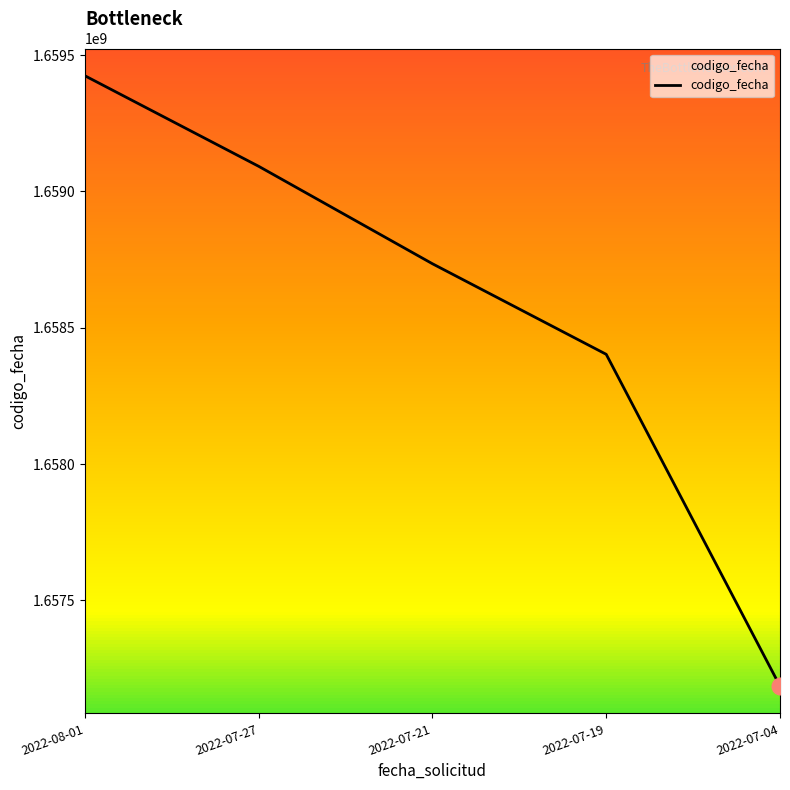

True or false: the data has more than 1 interior local peaks.

False